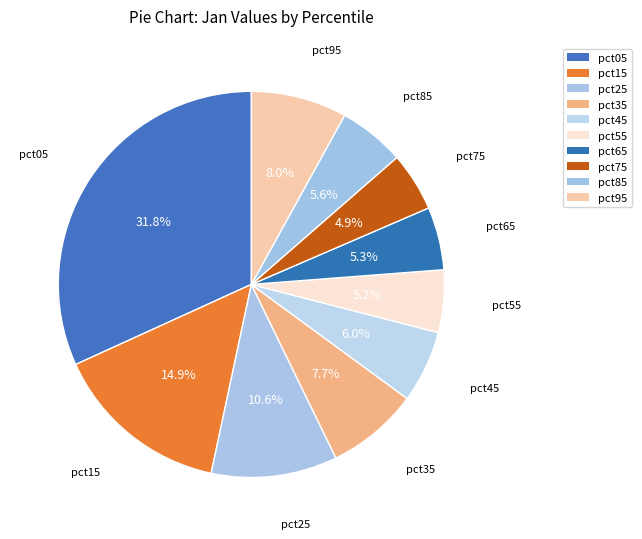

Which category has the smallest portion of the pie?

pct75